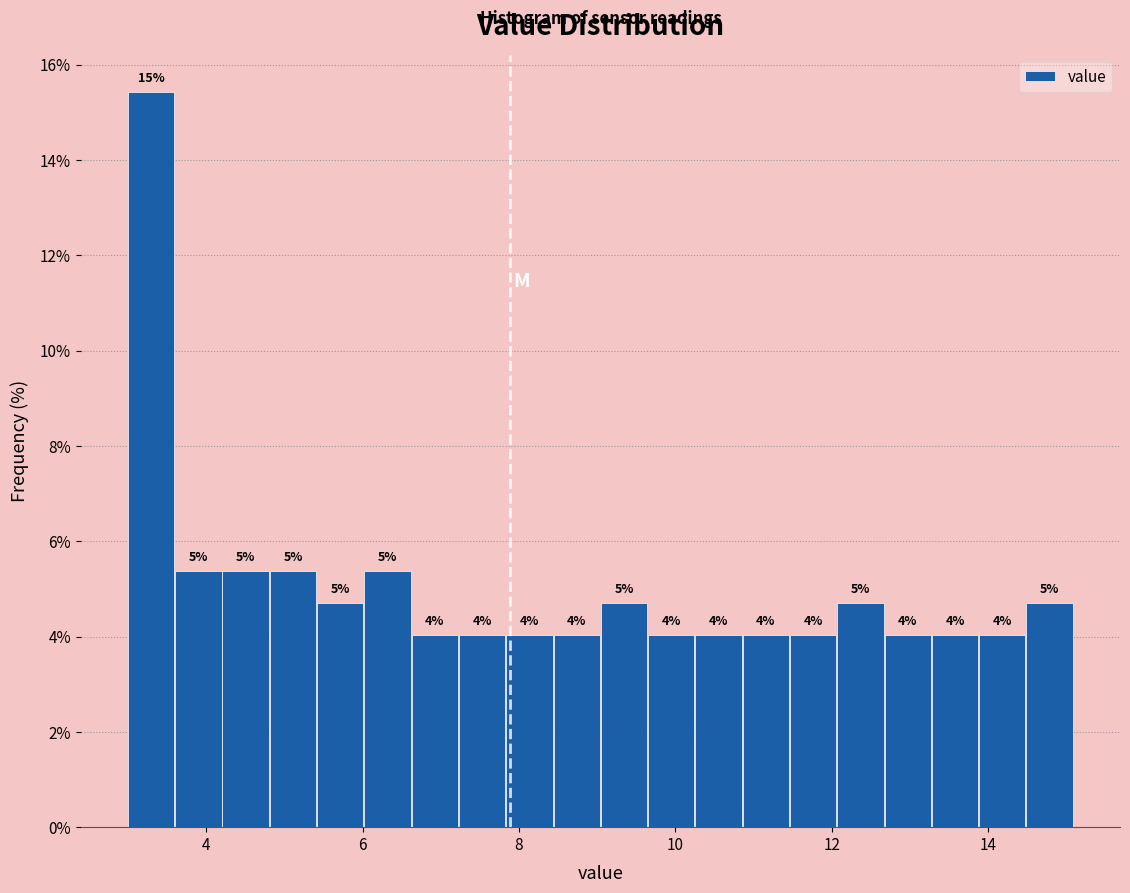

Around what value on the x-axis is the tallest bar? Give the approximate position of its centre, as read against the axis.

3.2